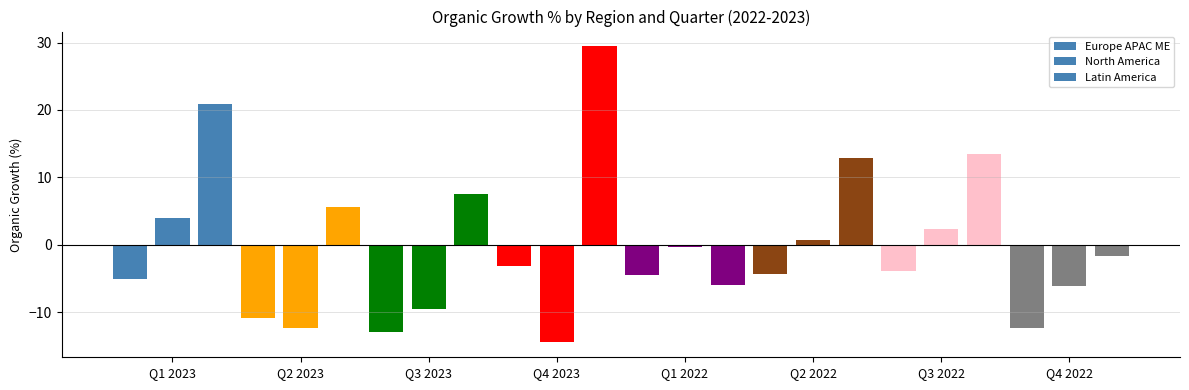

Count the number of data series in this chart.

3